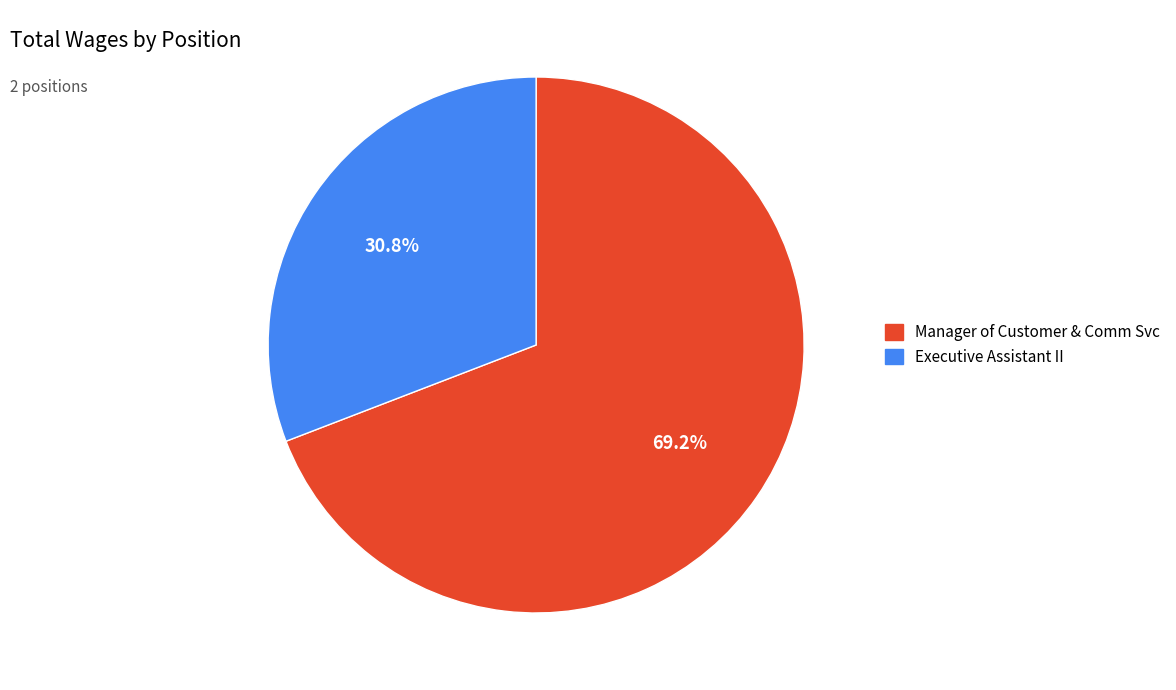

Between Executive Assistant II and Manager of Customer & Comm Svc, which is larger?

Manager of Customer & Comm Svc